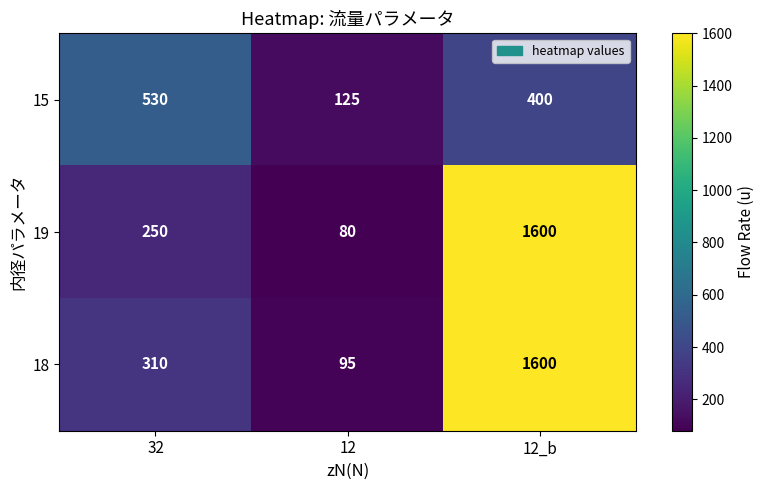

How many categories are shown in the chart?

3